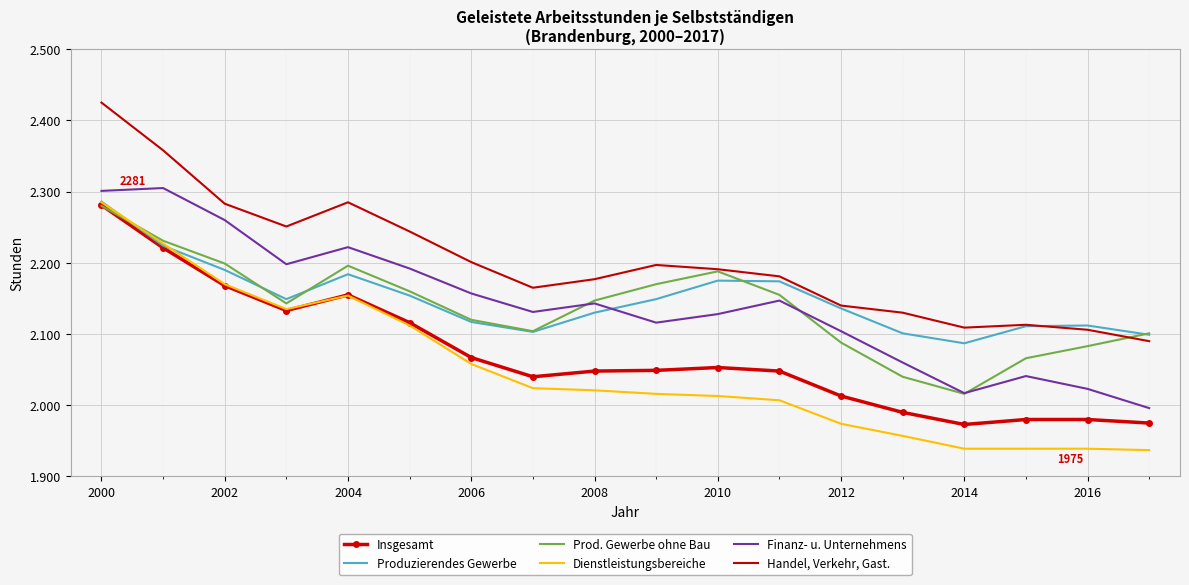

What is the difference between the maximum and minimum values in the Finanz- u. Unternehmens series?

309